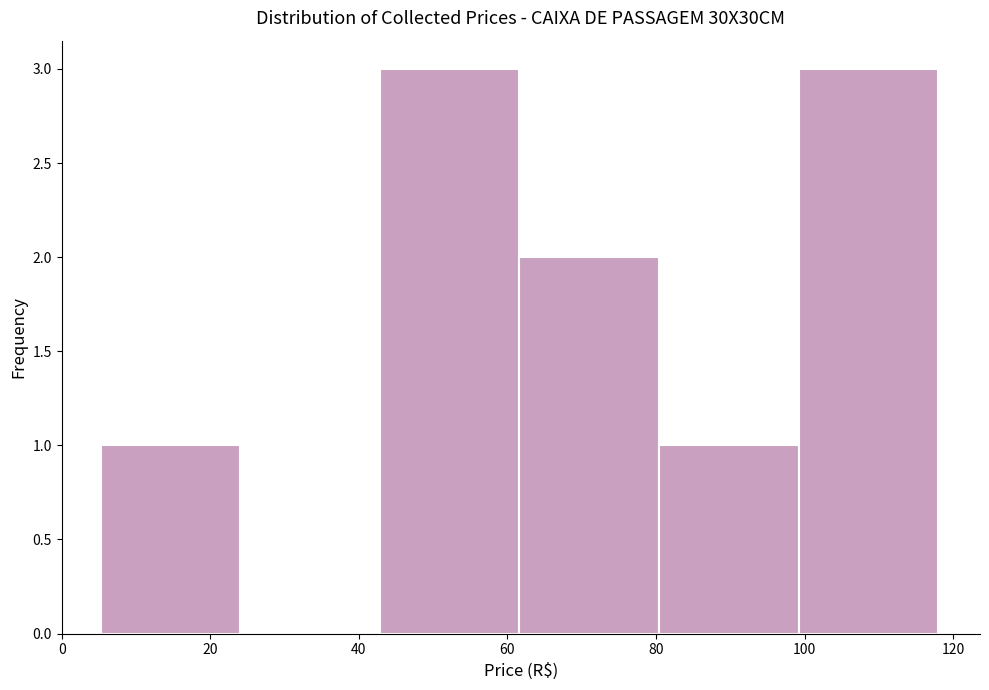

Reading left to right, transcribe this chart: for each bar, give the range it covers on the x-axis and its height. Neither the bar edges nor the heights are printed on the chart, so give them approximately, as read against the axes.

6 to 24: 1
24 to 42: 0
42 to 62: 3
62 to 80: 2
80 to 100: 1
100 to 118: 3